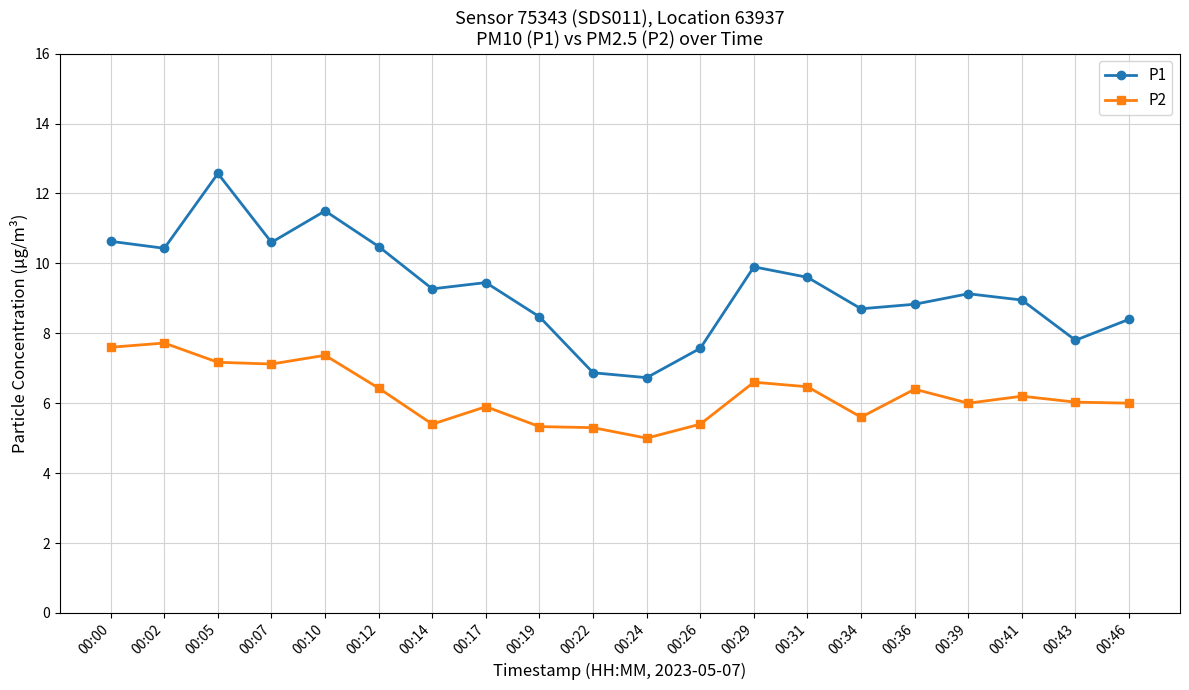

What is the difference between the maximum and second lowest values in the P2 series?

2.4